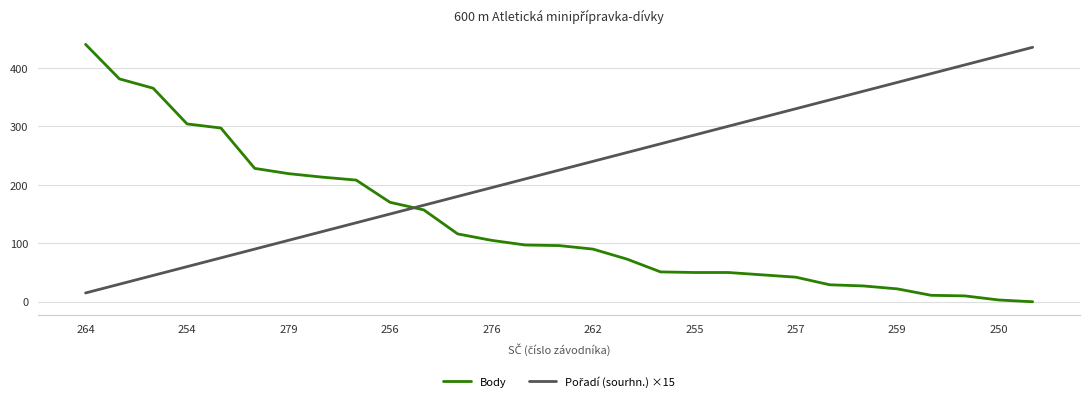

What is the highest value of the Body series?

440